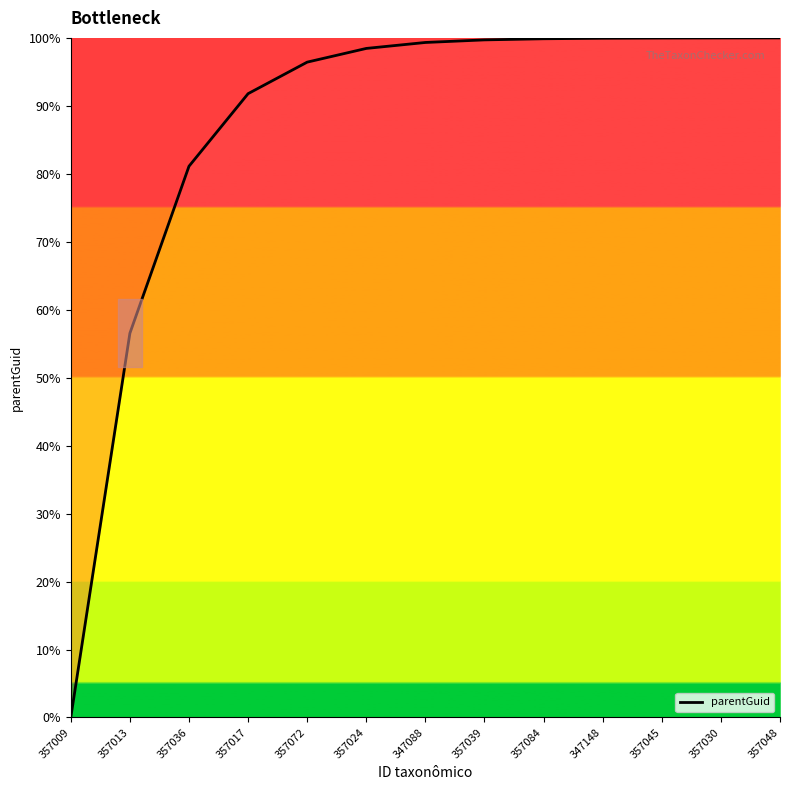

Between 357039 and 347148, which is larger?

347148